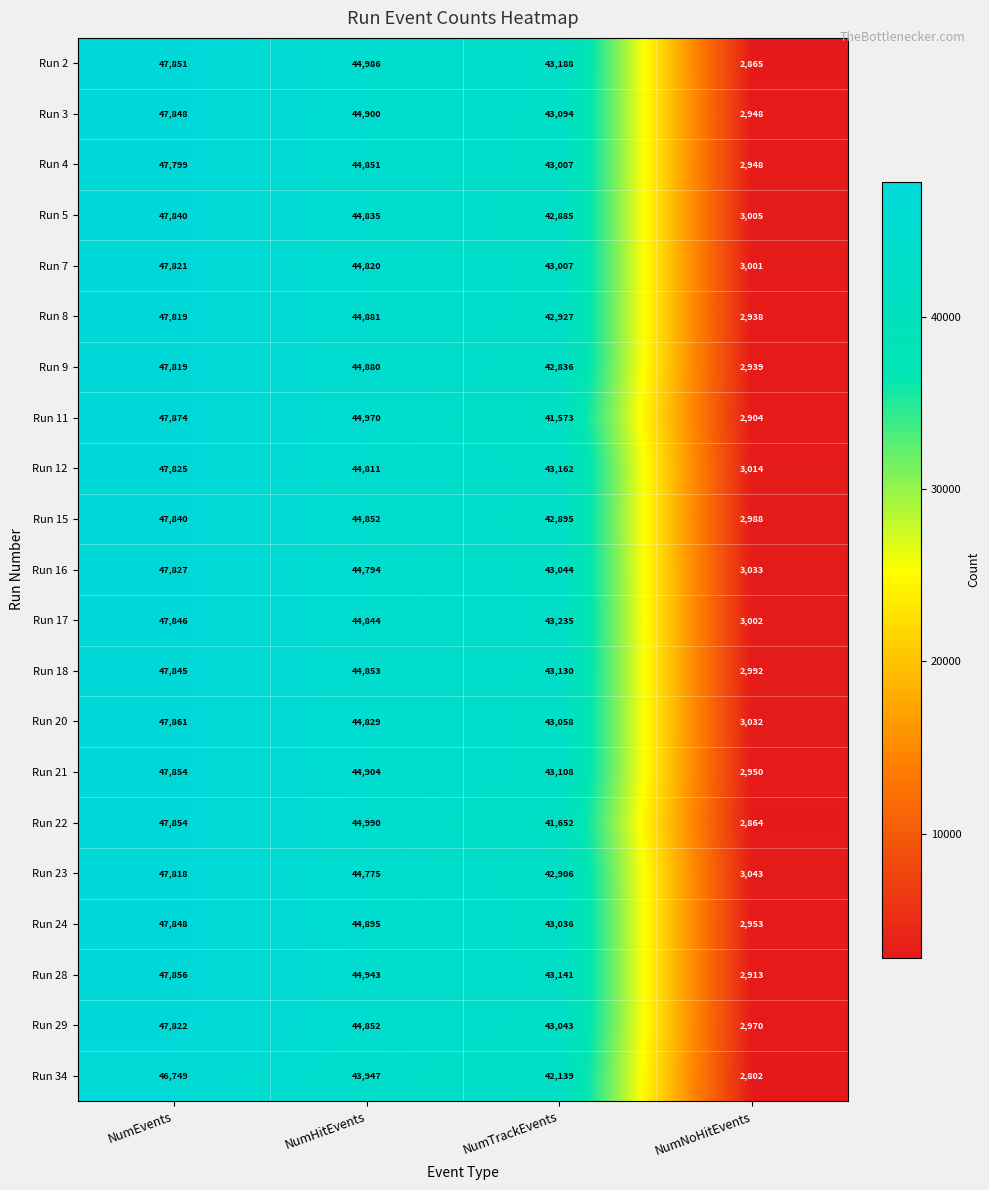

Between NumEvents and NumTrackEvents, which series saw the biggest shift?

Run 11